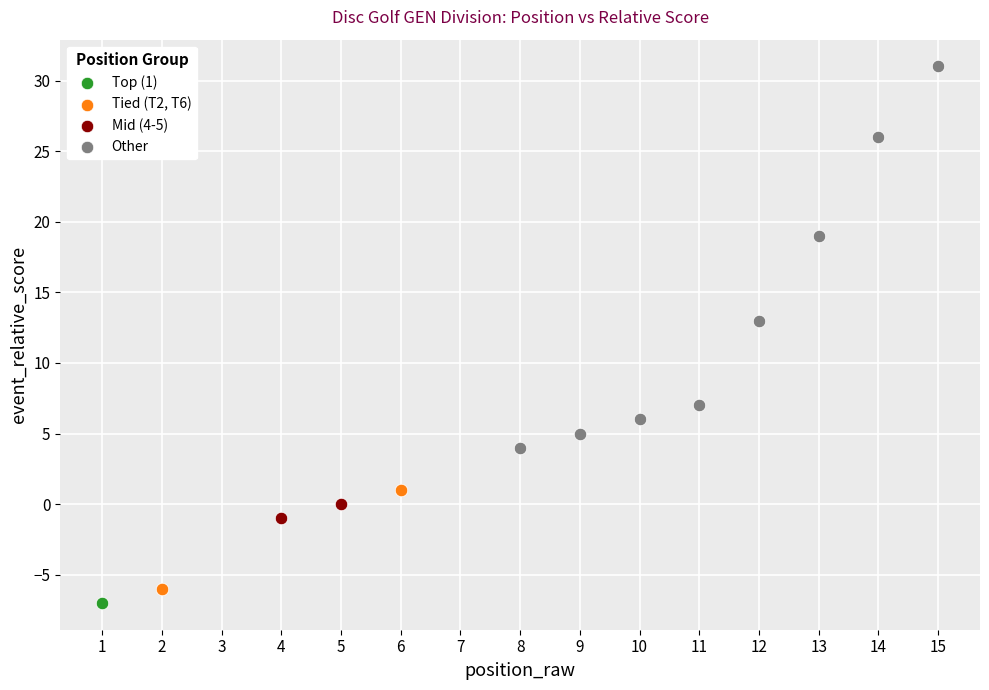

What are all the series names shown in the legend?

Top (1), Tied (T2, T6), Mid (4-5), Other